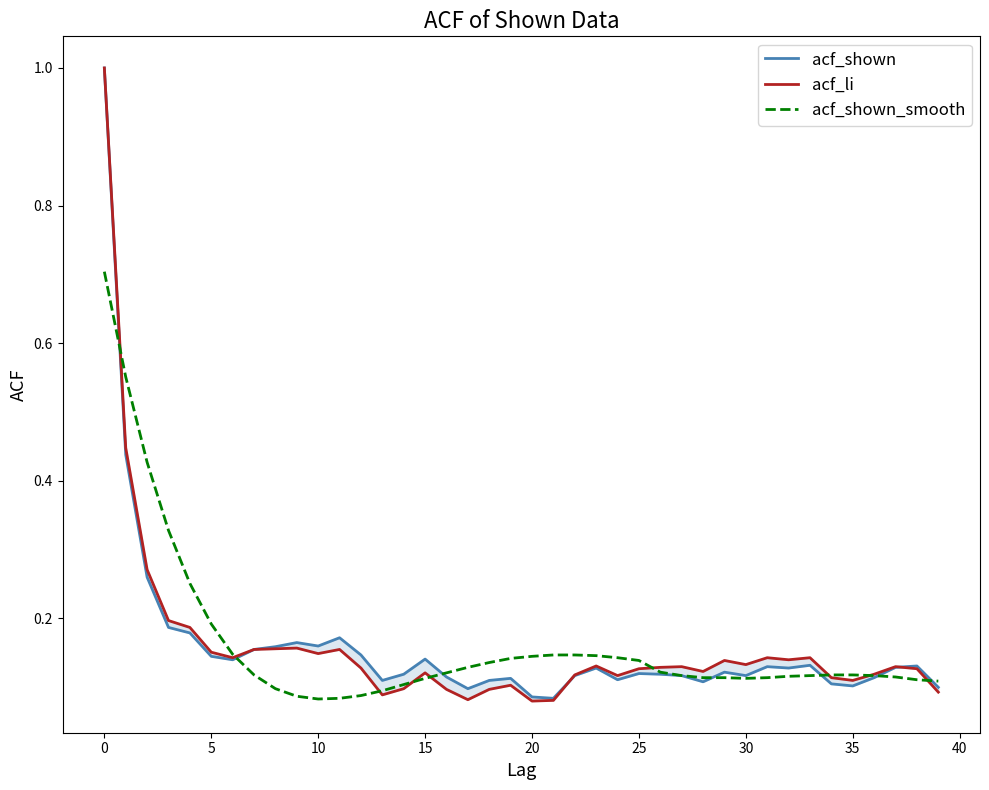

What is the total value across all series at 32?

0.4